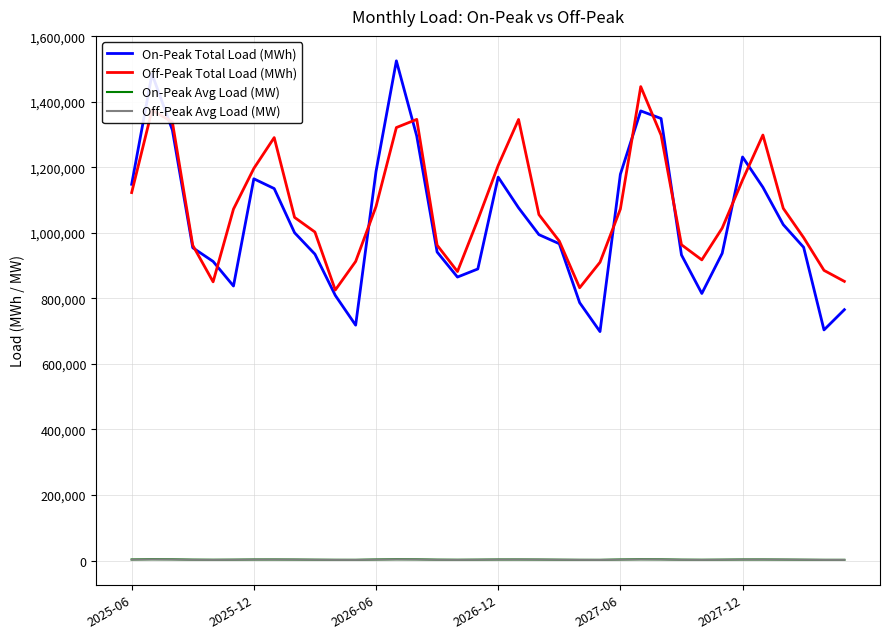

What is the maximum value shown in the chart?

1524825.9